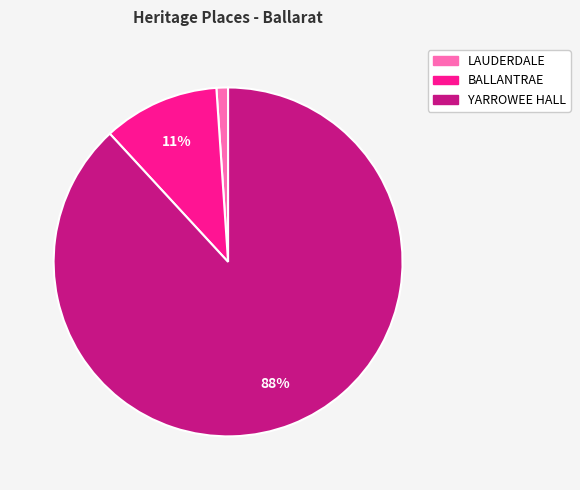

Is the sum of LAUDERDALE and BALLANTRAE greater than half?

No